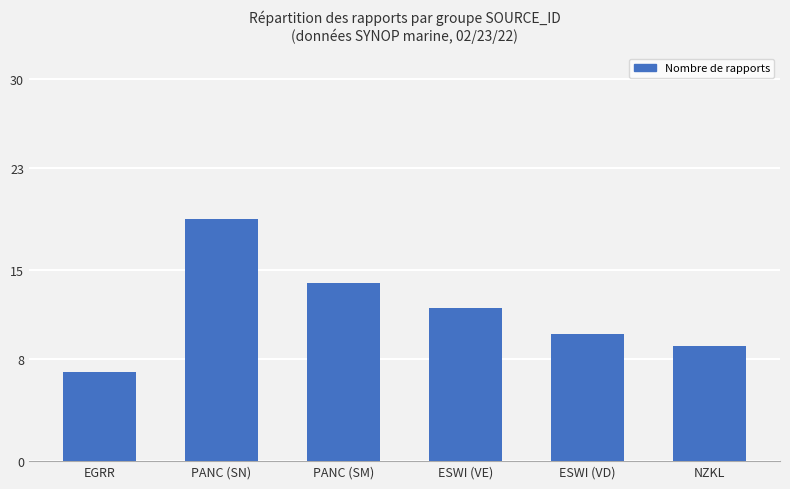

What is the average value?

12